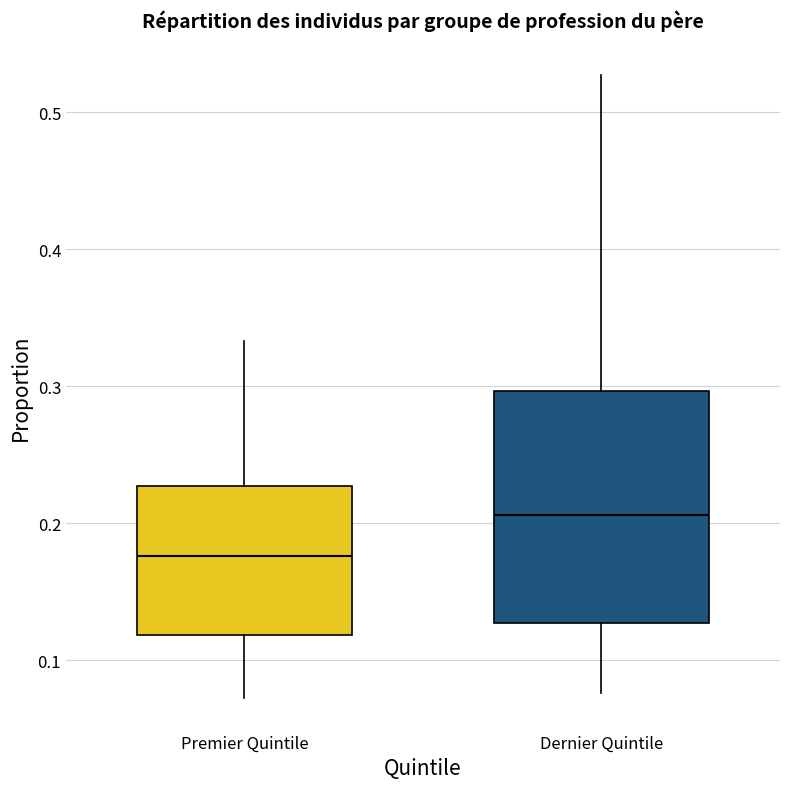

Where does the upper whisker of the box for Premier Quintile end on the y-axis? The values are not printed on the chart, so give them approximately, as read against the axis.

0.33